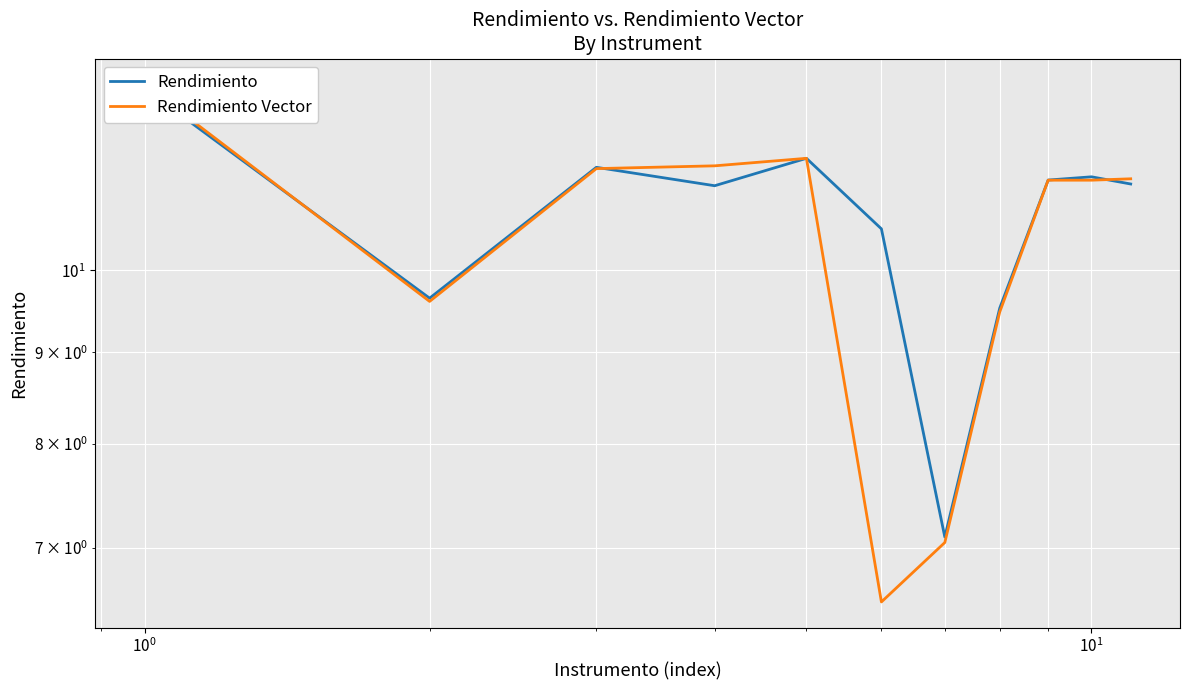

The value of Rendimiento at $\mathdefault{10^{3}}$ is 3.1. True or false?

False